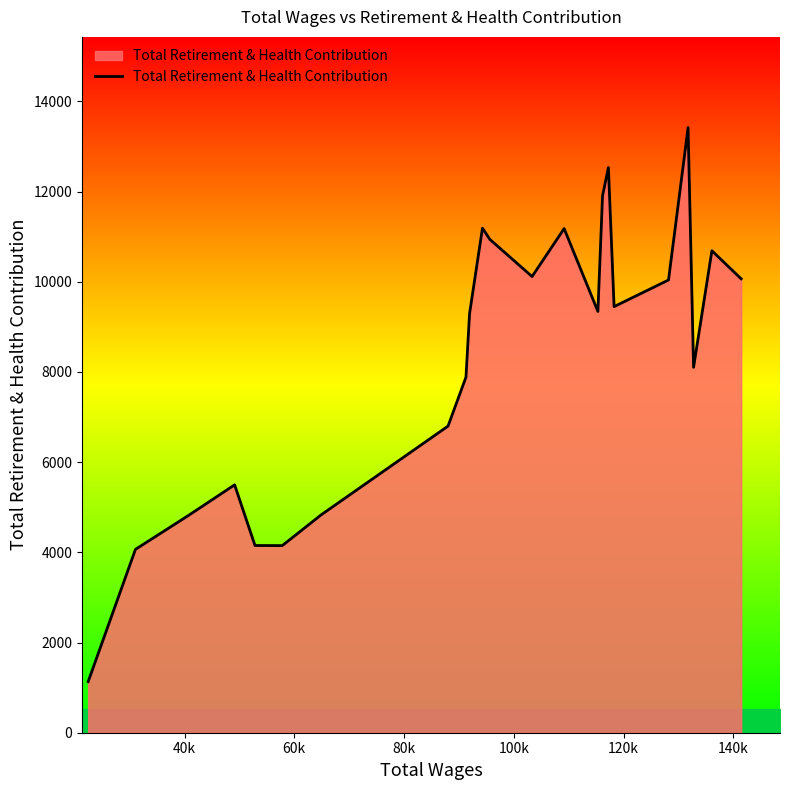

What is the minimum value shown in the chart?

1134